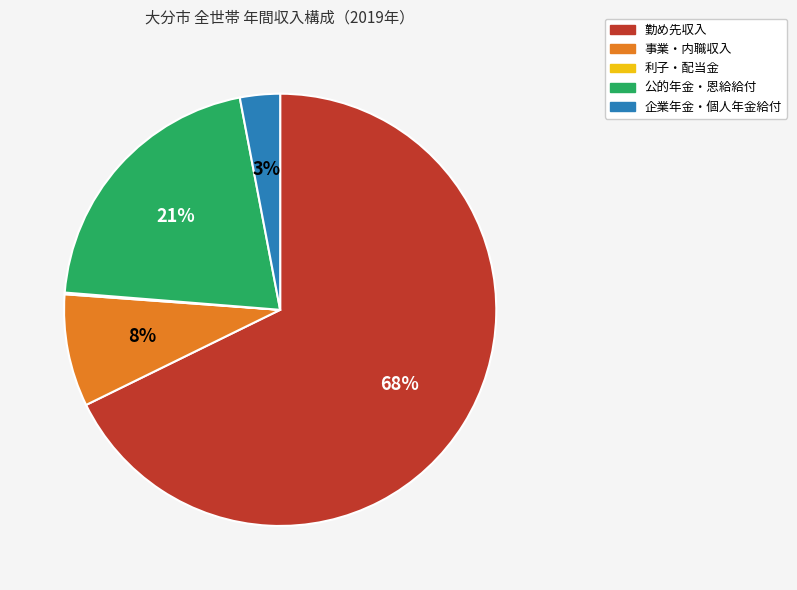

Which slice represents more than half of the pie?

勤め先収入